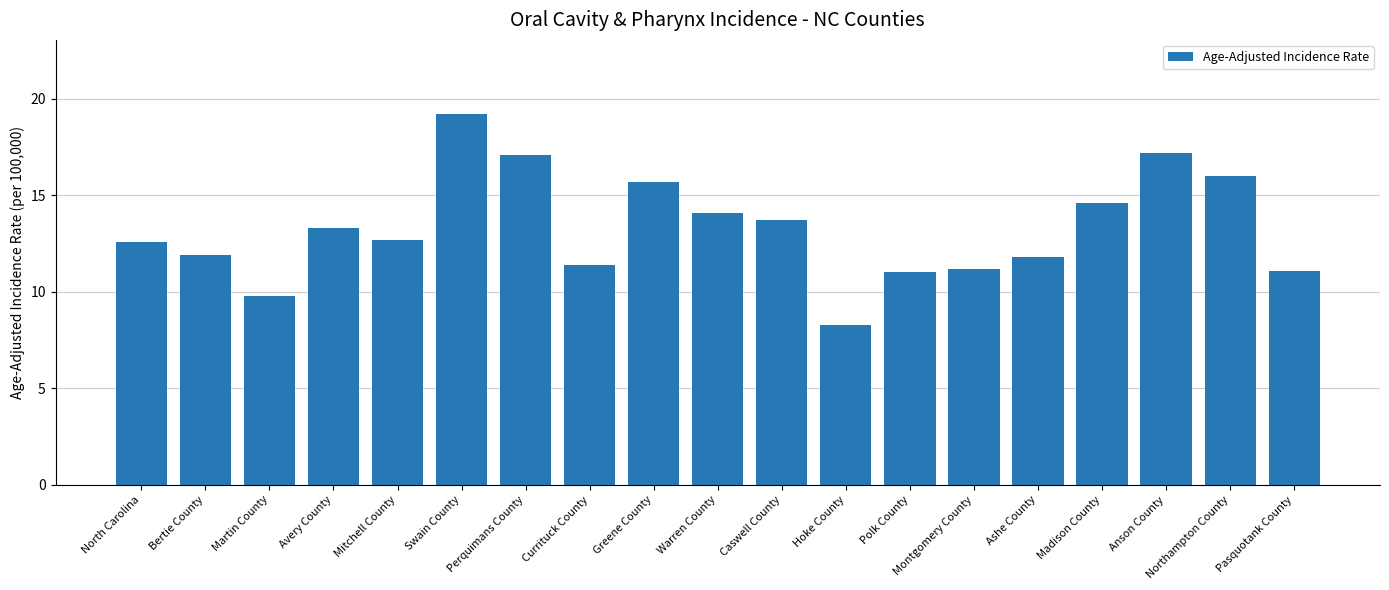

Which label corresponds to the largest value in the chart?

Swain County